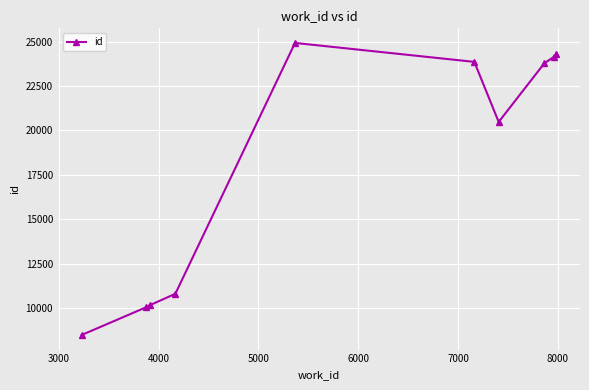

What is the value of the 6th point from the left?

23860